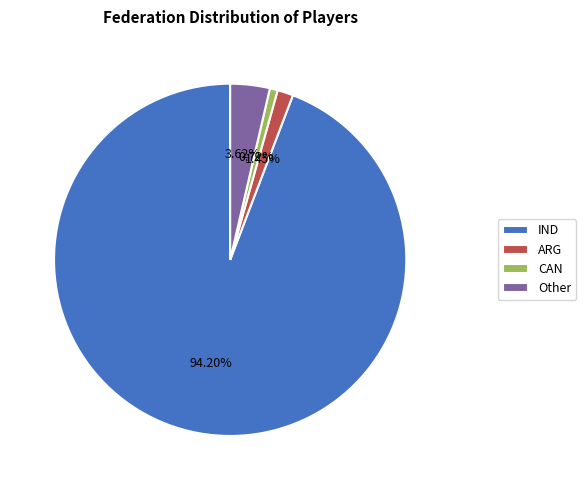

To the nearest percent, what percentage of the pie is IND?

94%